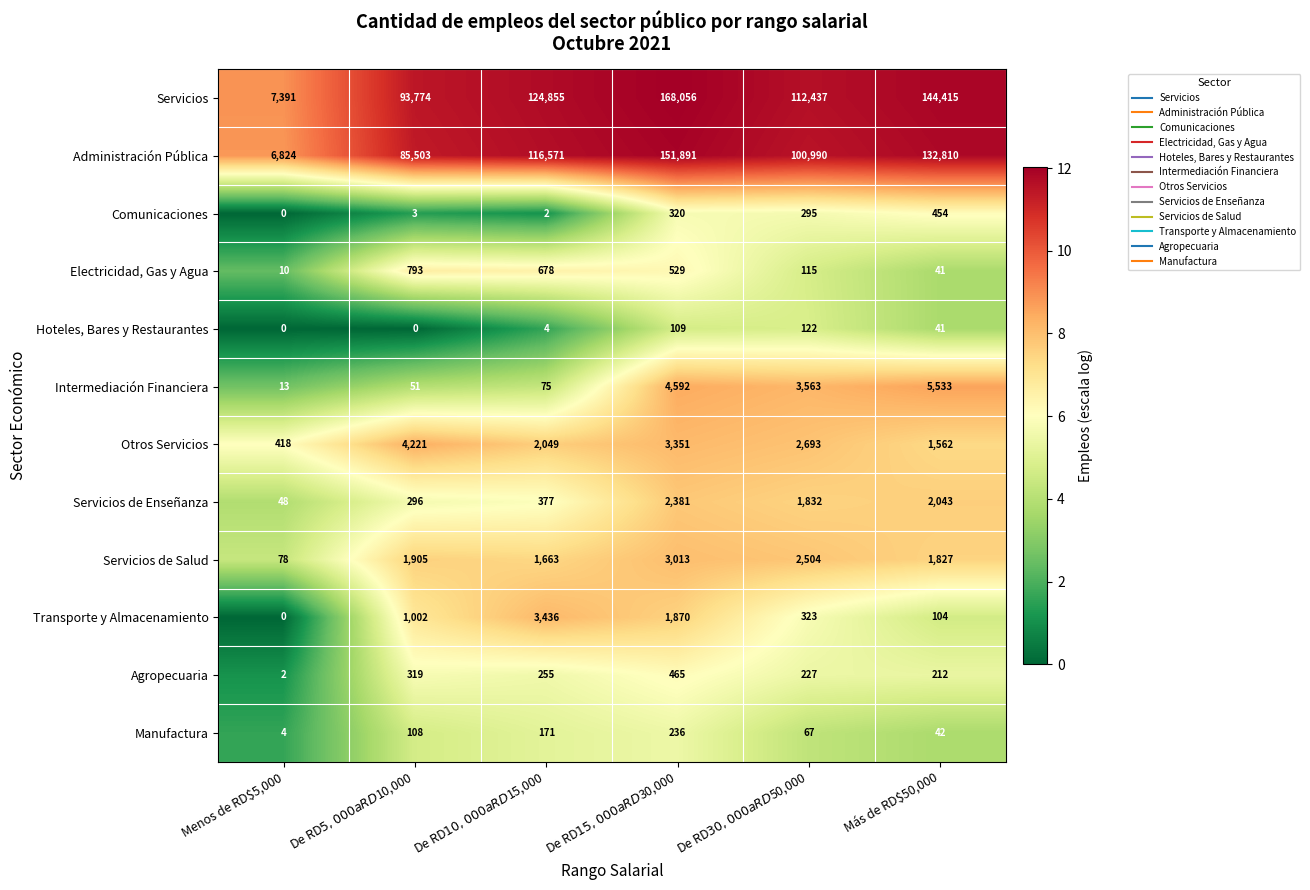

Count the number of categories in the chart.

6